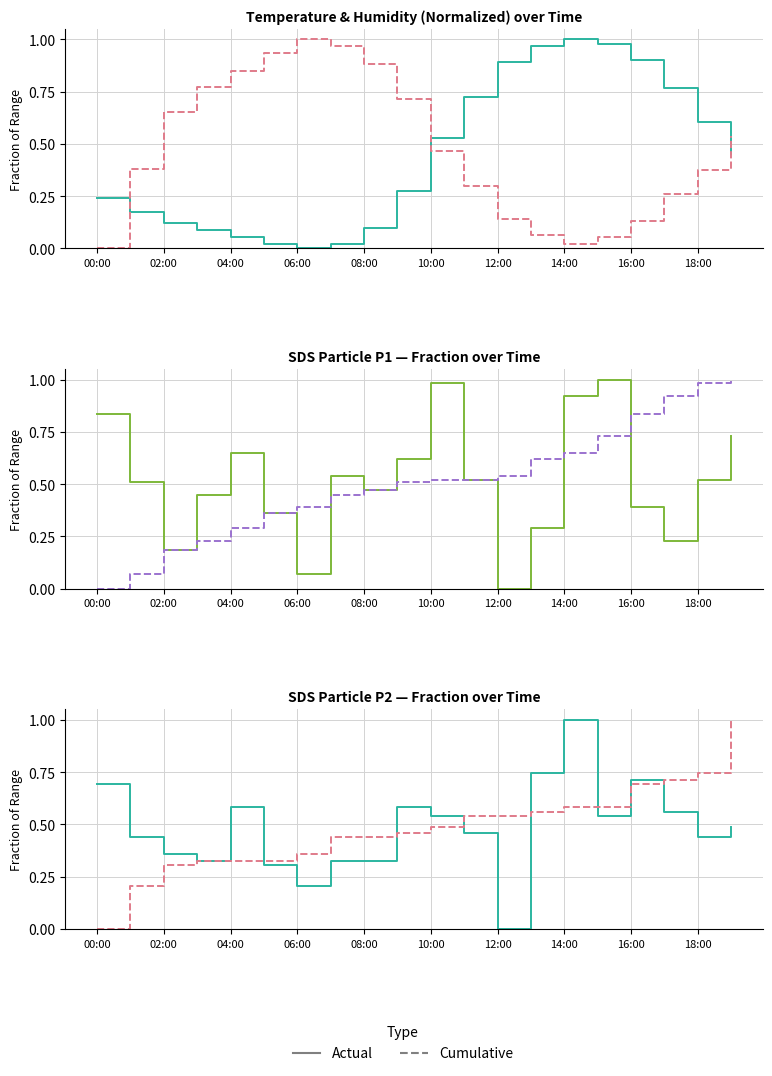

At which label is SDS_P2 closest to 0?

12:00